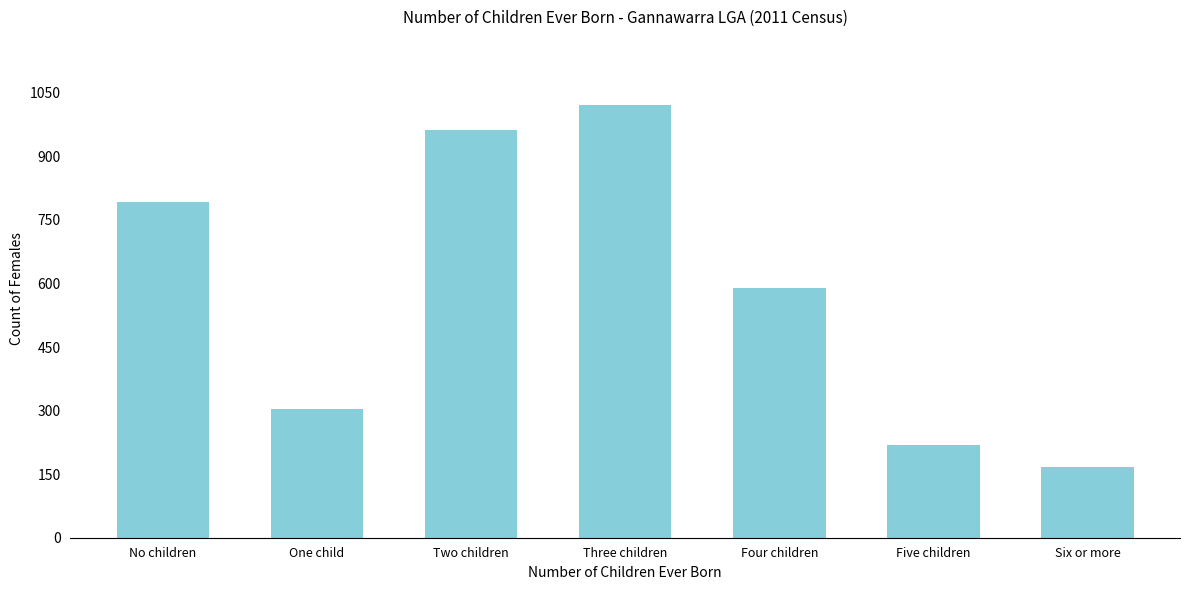

Reading left to right, list all the values displayed in this chart.

No children=792	One child=304	Two children=961	Three children=1022	Four children=590	Five children=219	Six or more=166